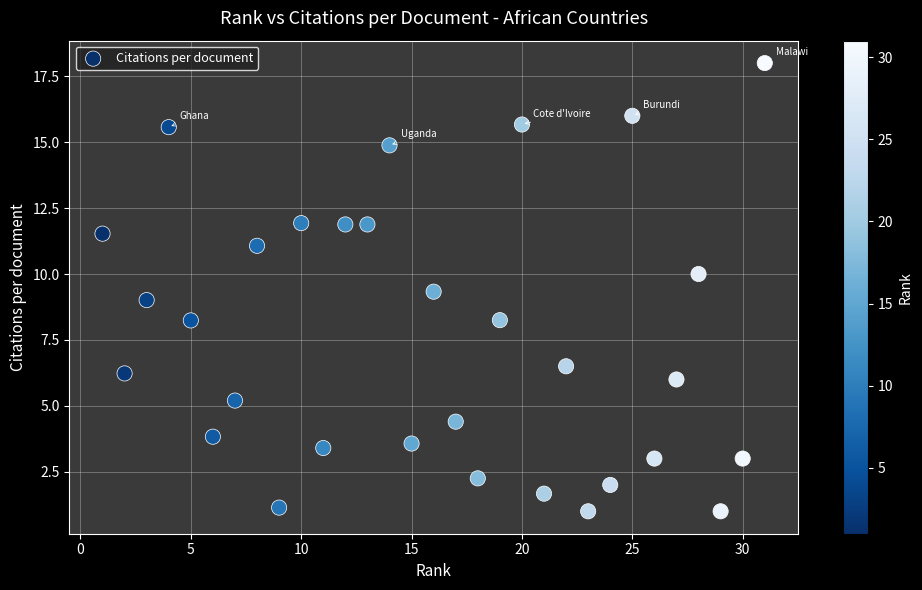

What is the range of Y values (max minus min)?

17.0